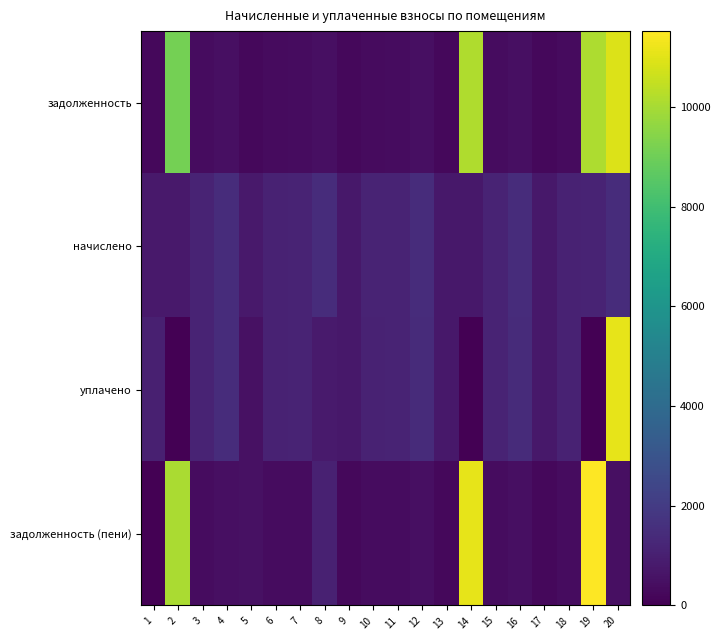

Between 8 and 19, which is larger?

19